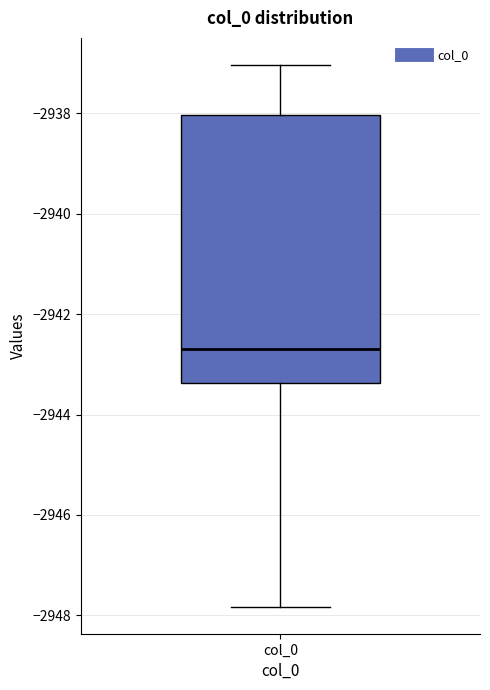

Where does the median line of the box for col_0 sit on the y-axis? The values are not printed on the chart, so give them approximately, as read against the axis.

-2942.8